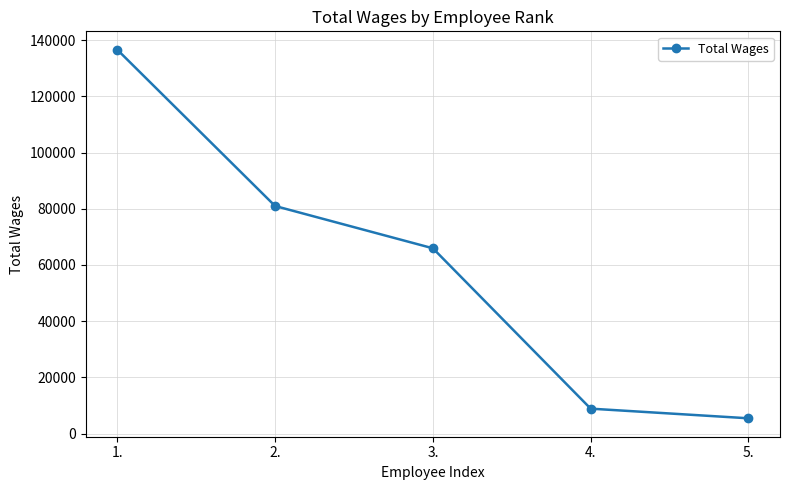

How many series are shown in this chart?

1